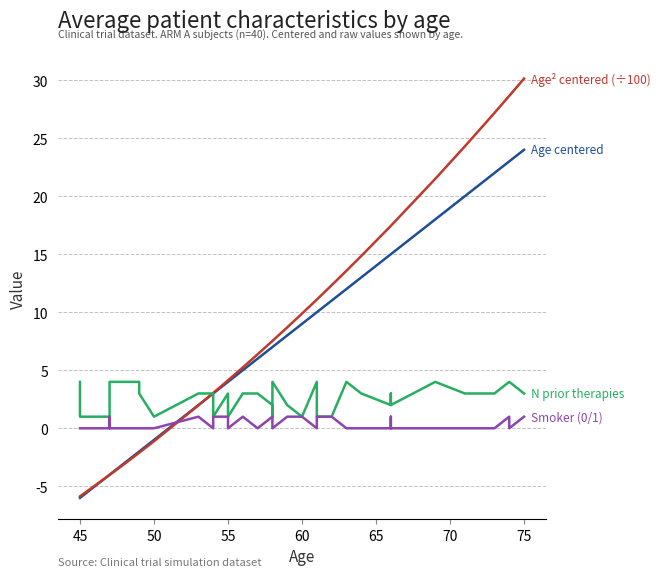

List the series in order of their peak value, highest first.

Age² centered (÷100), Age centered, N prior therapies, Smoker (0/1)